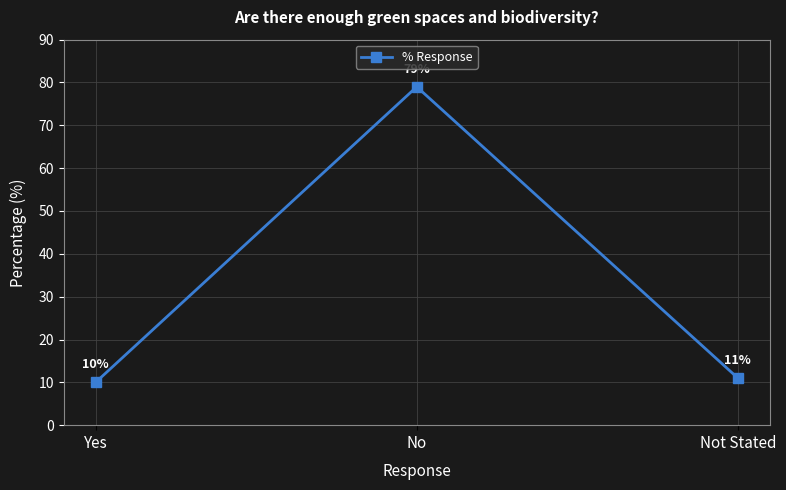

What is the average value?

33